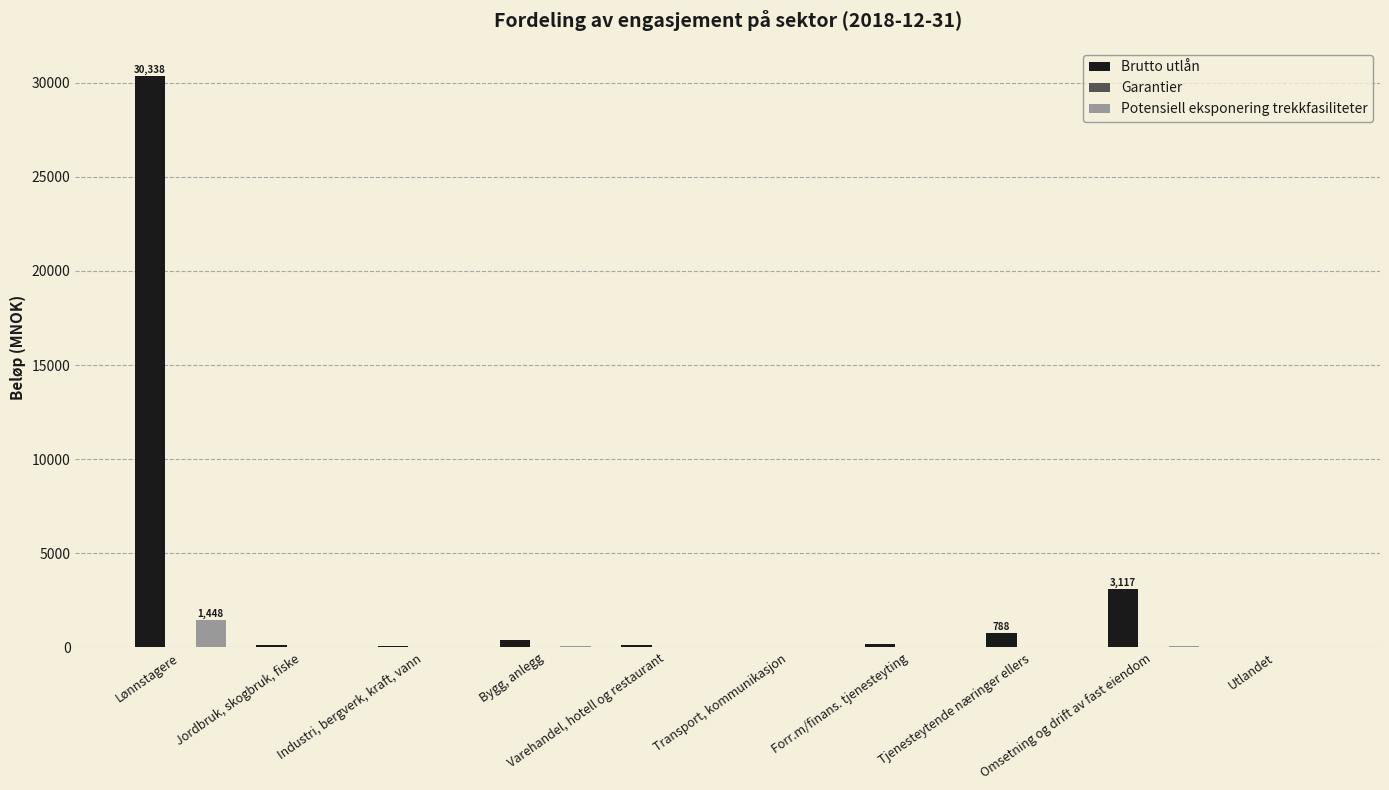

What is the highest value of the Potensiell eksponering trekkfasiliteter series?

1447.8